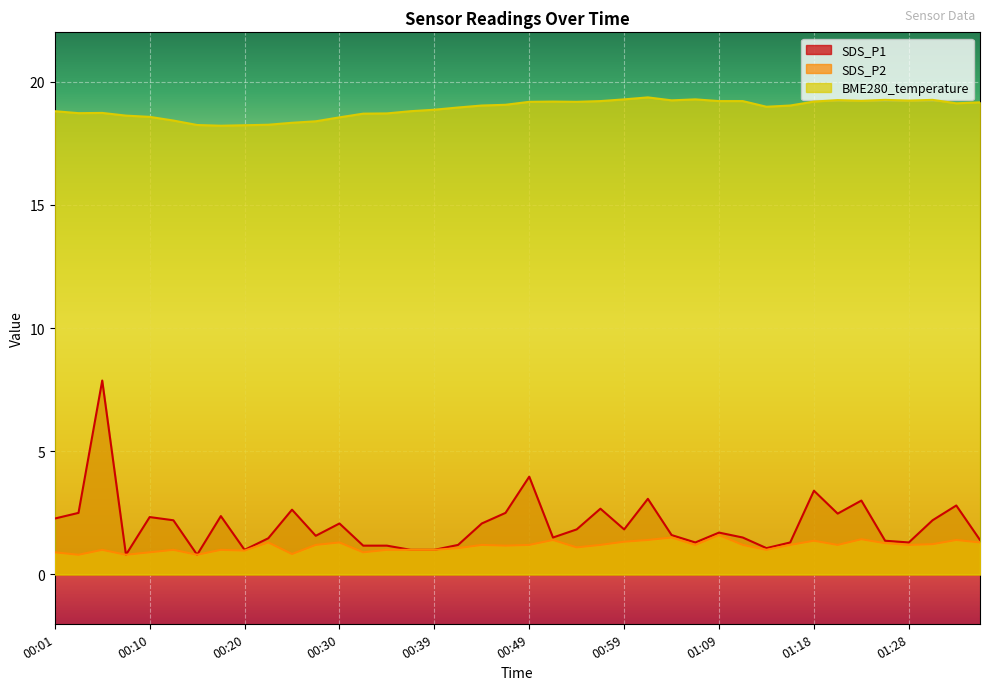

What position from the left is 01:21?

34